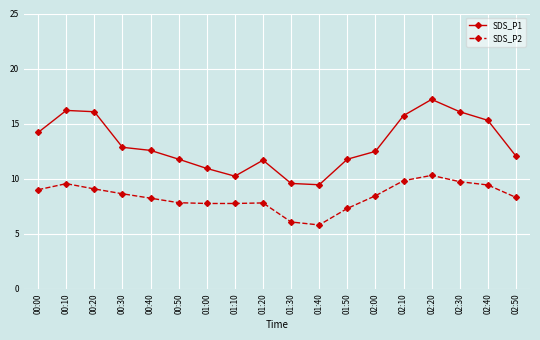

Which series changed the most between 02:20 and 02:40?

SDS_P1